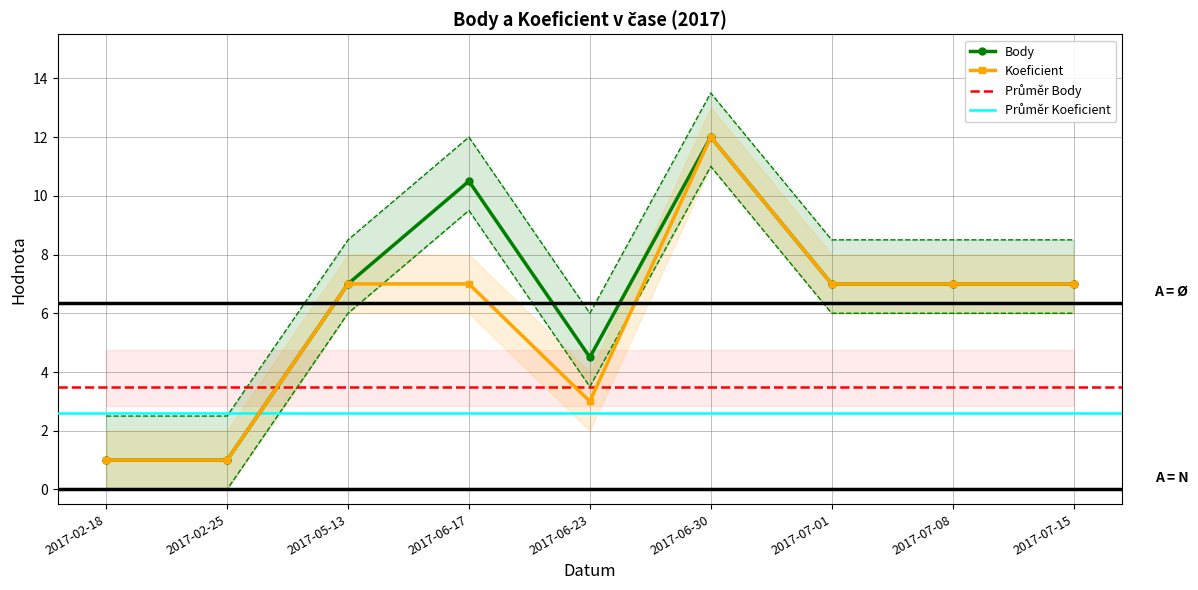

At how many categories does at least one series exceed 8?

2